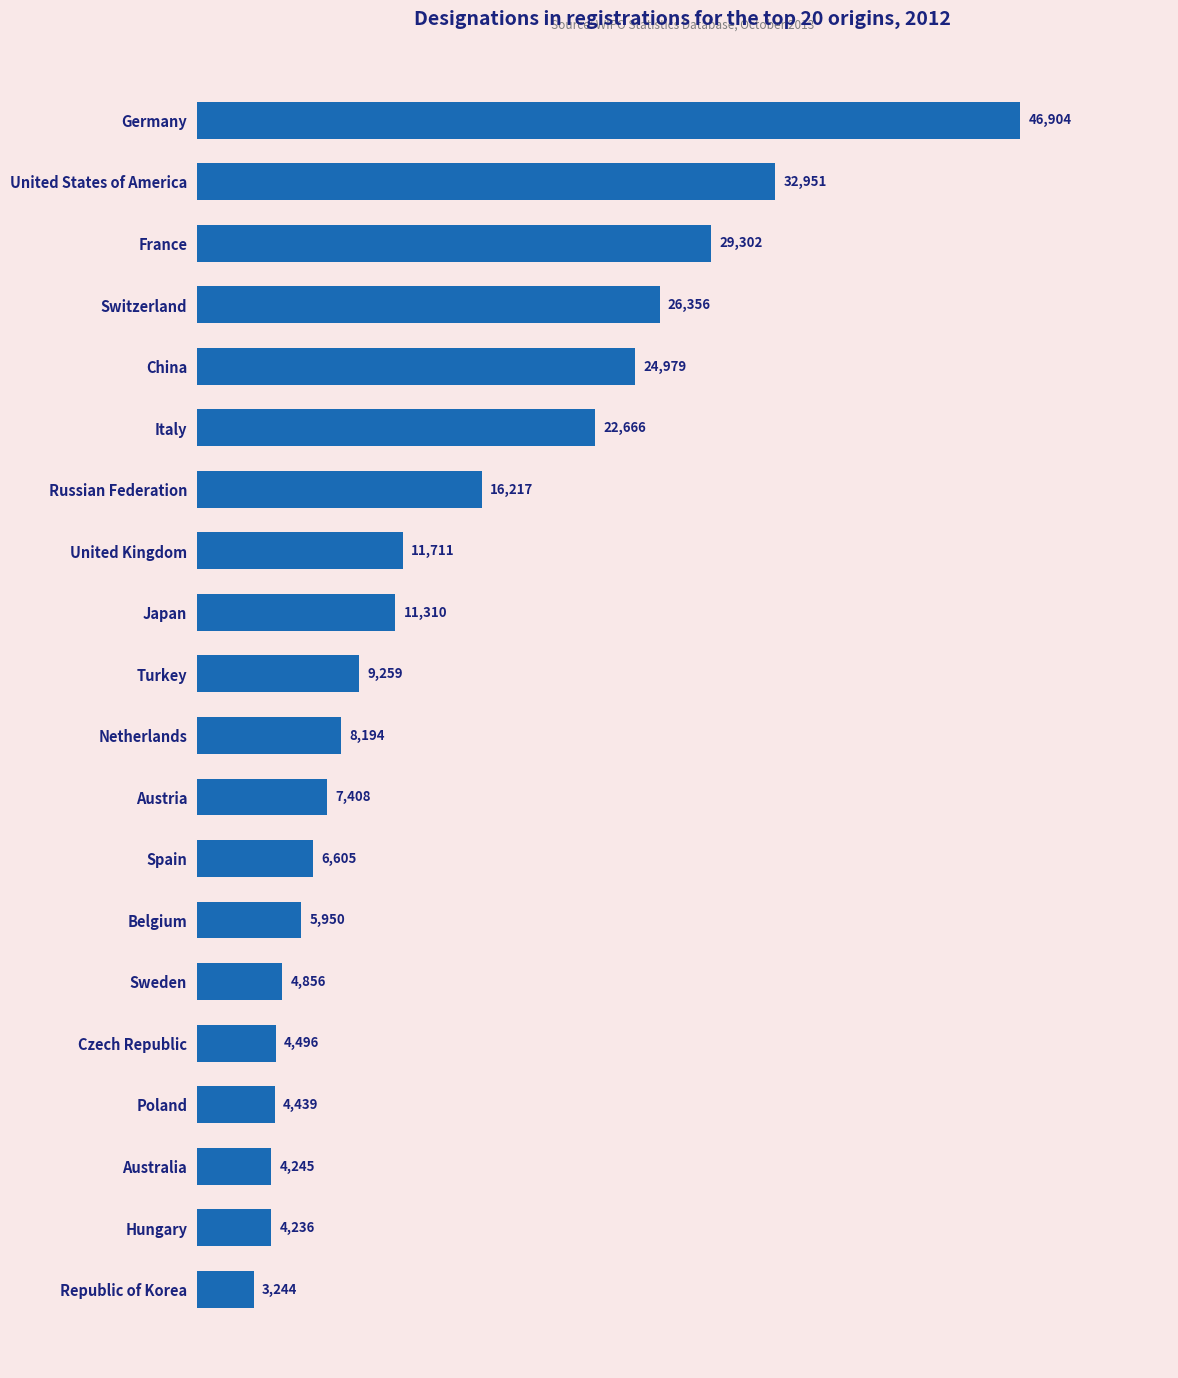

What is the label of the 2nd bar from the bottom?

Hungary